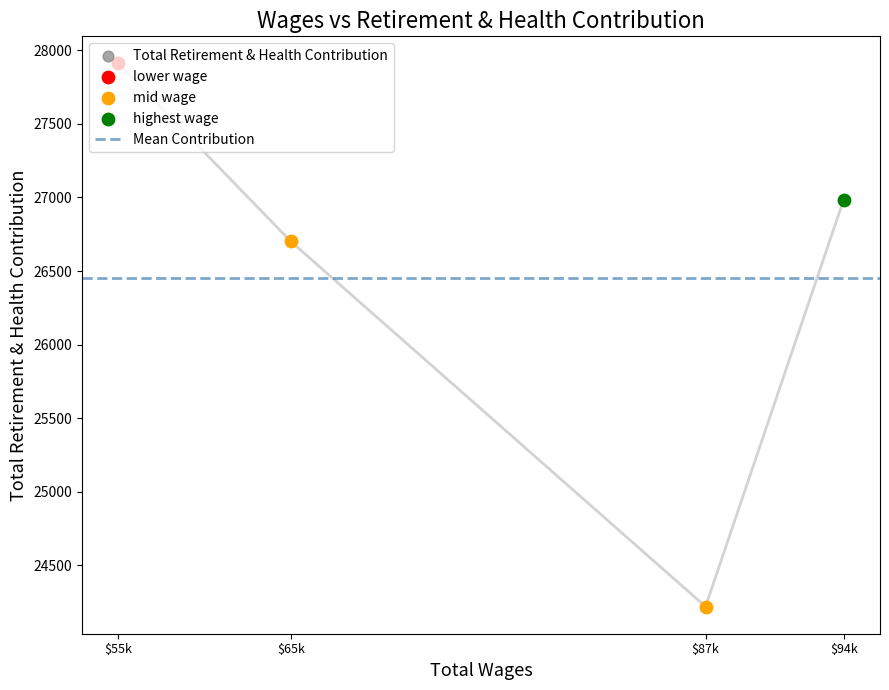

Between $87k and $65k, which is larger?

$65k